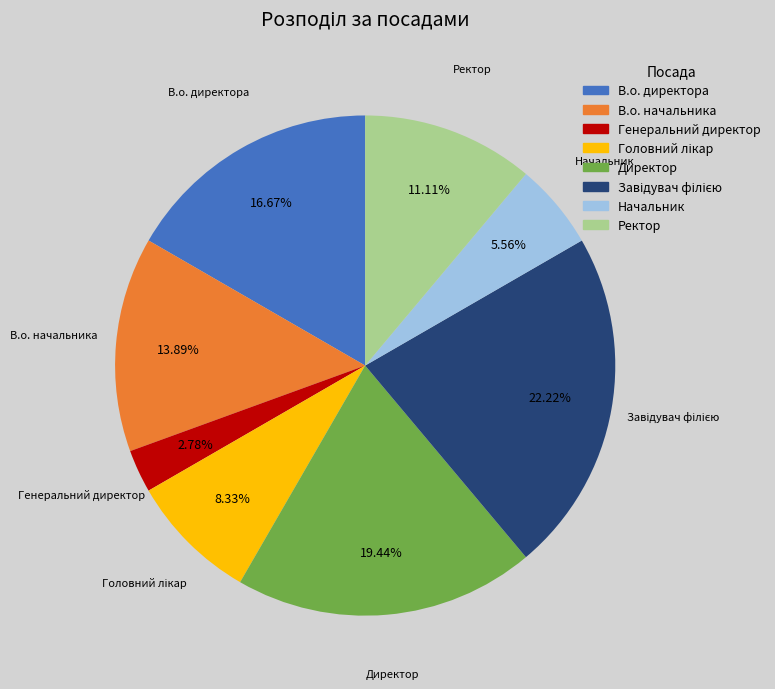

Approximately how many times larger is the value at Директор compared to Генеральний директор?

7.0